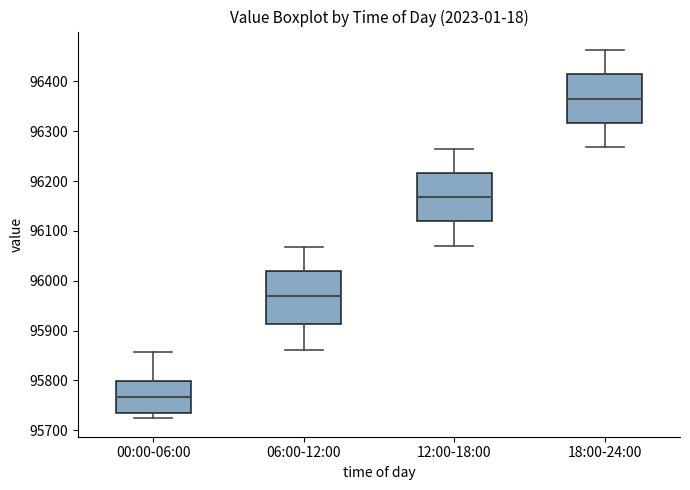

Reading left to right, read every box against the y-axis: the position of its median line, the range the box covers, and the ends of its whiskers. The values are not printed on the chart, so give them approximately, as read against the axis.

00:00-06:00: median 95770, box 95730 to 95800, whiskers 95720 to 95860
06:00-12:00: median 95970, box 95910 to 96020, whiskers 95860 to 96070
12:00-18:00: median 96170, box 96120 to 96220, whiskers 96070 to 96270
18:00-24:00: median 96370, box 96320 to 96410, whiskers 96270 to 96460